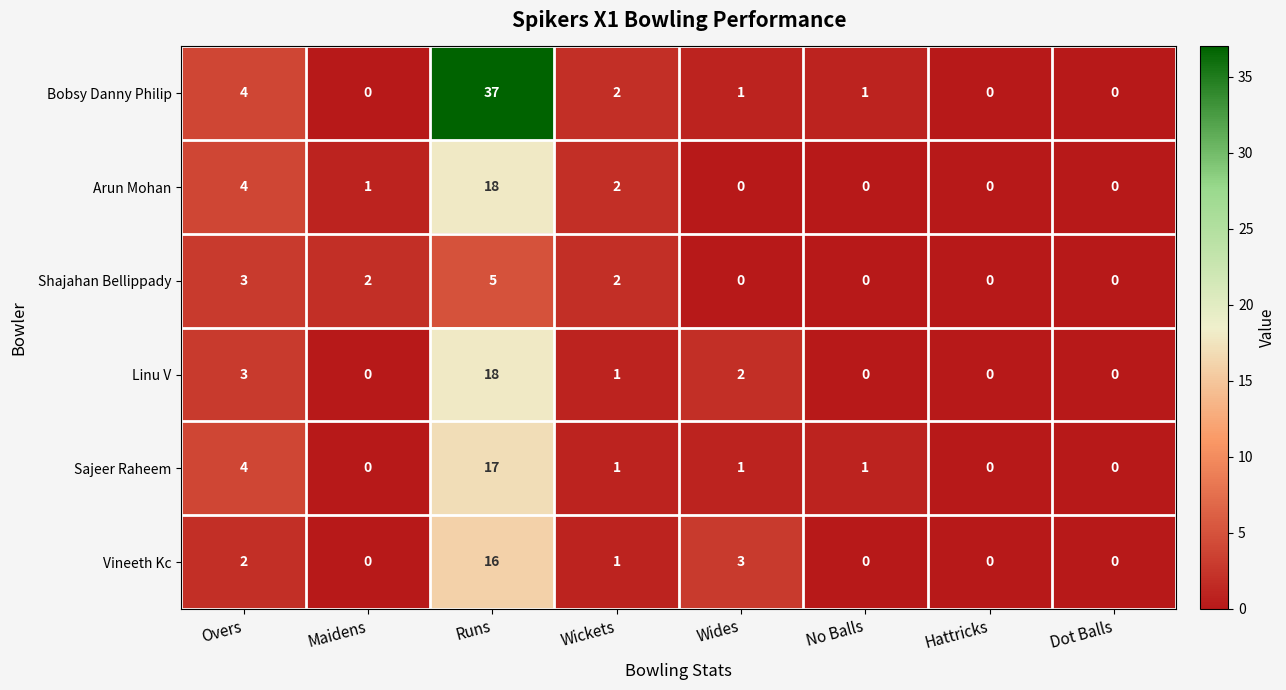

Which series changed the most between Runs and Wides?

Bobsy Danny Philip